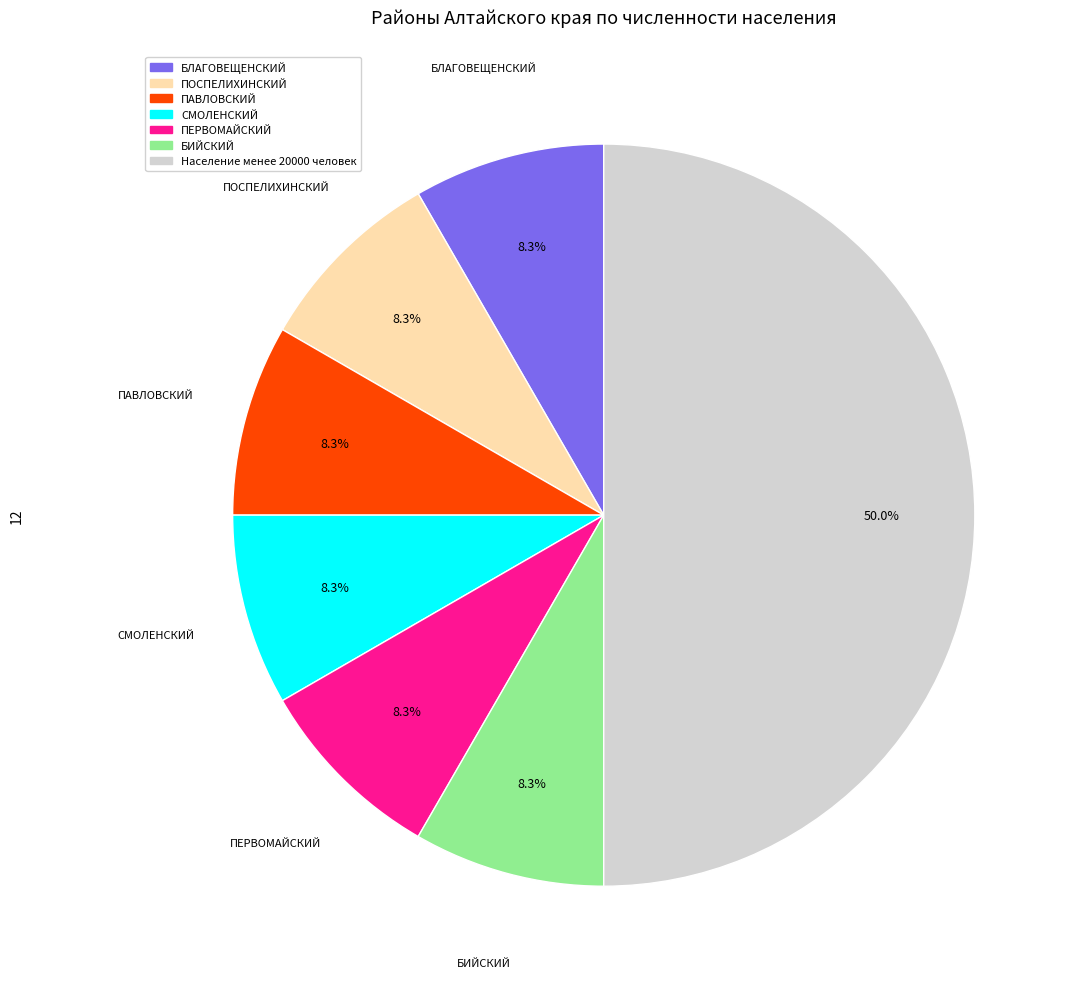

How many slices are in this pie chart?

7